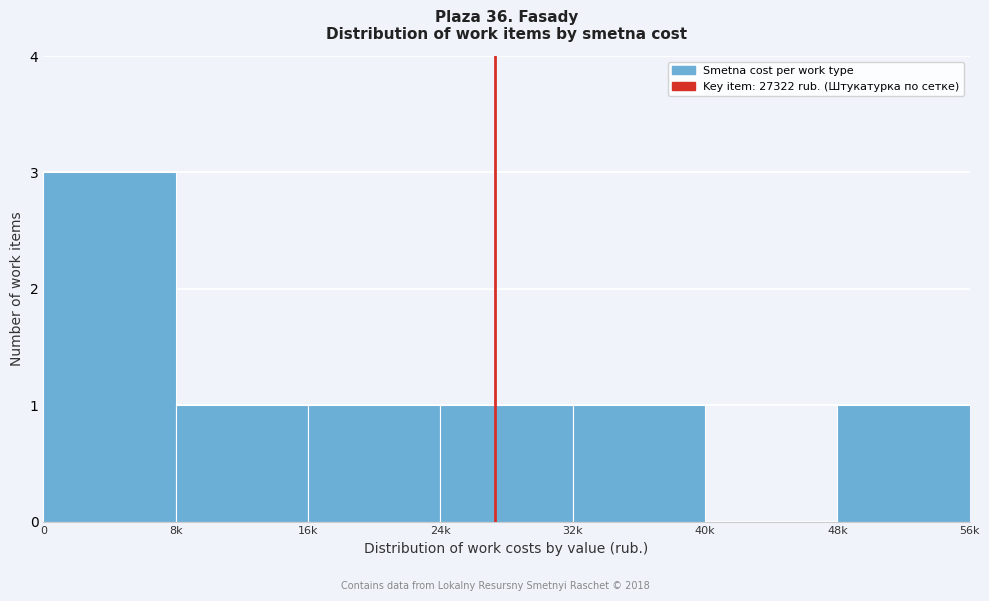

Reading left to right, transcribe all the data shown in this chart.

0=3	8k=1	16k=1	24k=1	32k=1	40k=0	48k=1